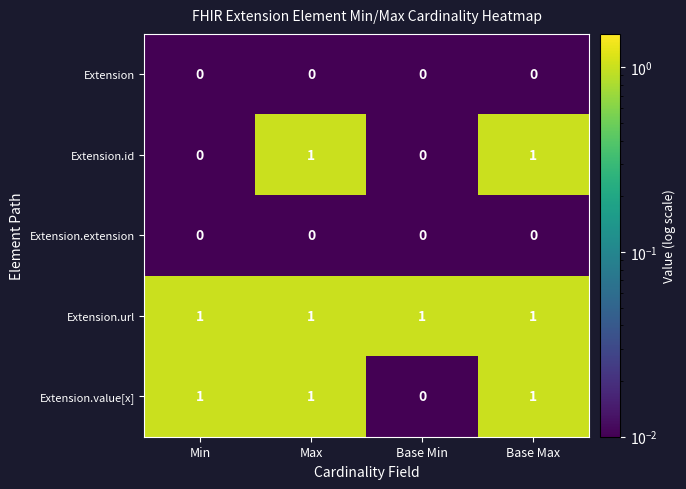

Reading left to right, what are all the values shown in this chart?

Extension: Min=0	Max=0	Base Min=0	Base Max=0
Extension.id: Min=0	Max=1	Base Min=0	Base Max=1
Extension.extension: Min=0	Max=0	Base Min=0	Base Max=0
Extension.url: Min=1	Max=1	Base Min=1	Base Max=1
Extension.value[x]: Min=1	Max=1	Base Min=0	Base Max=1